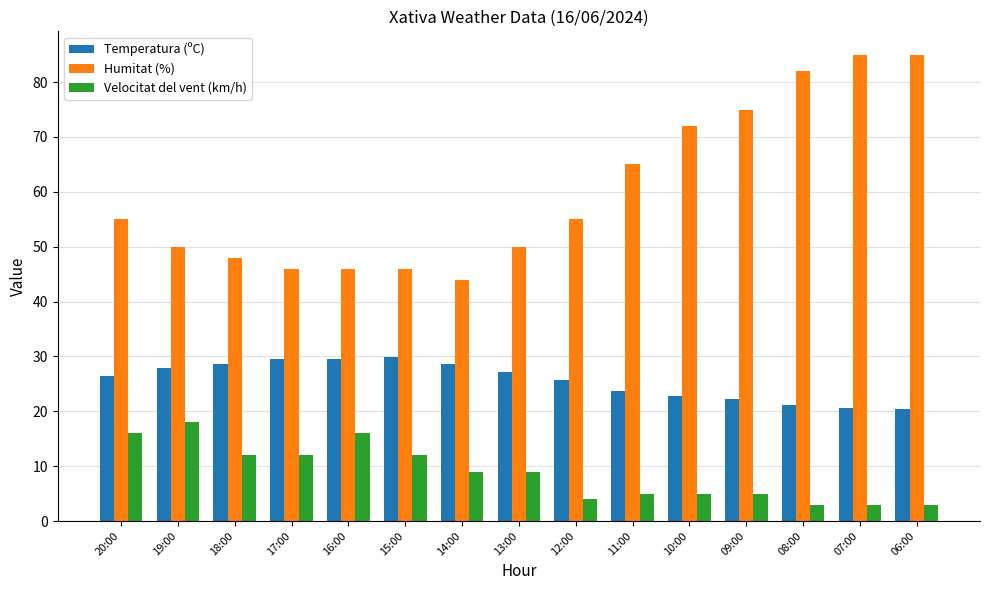

Which series has the largest range (max minus min)?

Humitat (%)